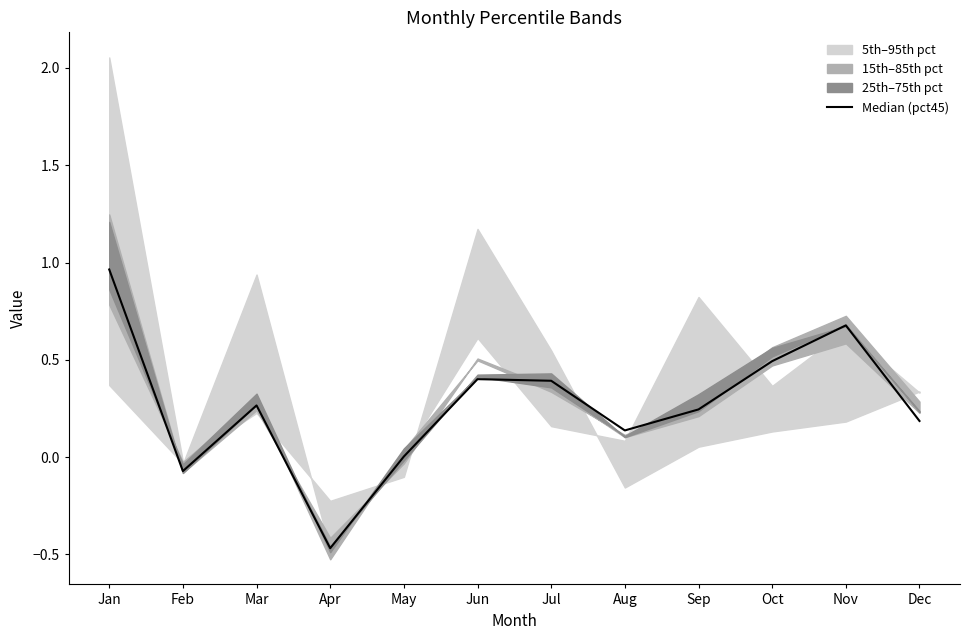

Is this an area chart (filled region under the line)?

No